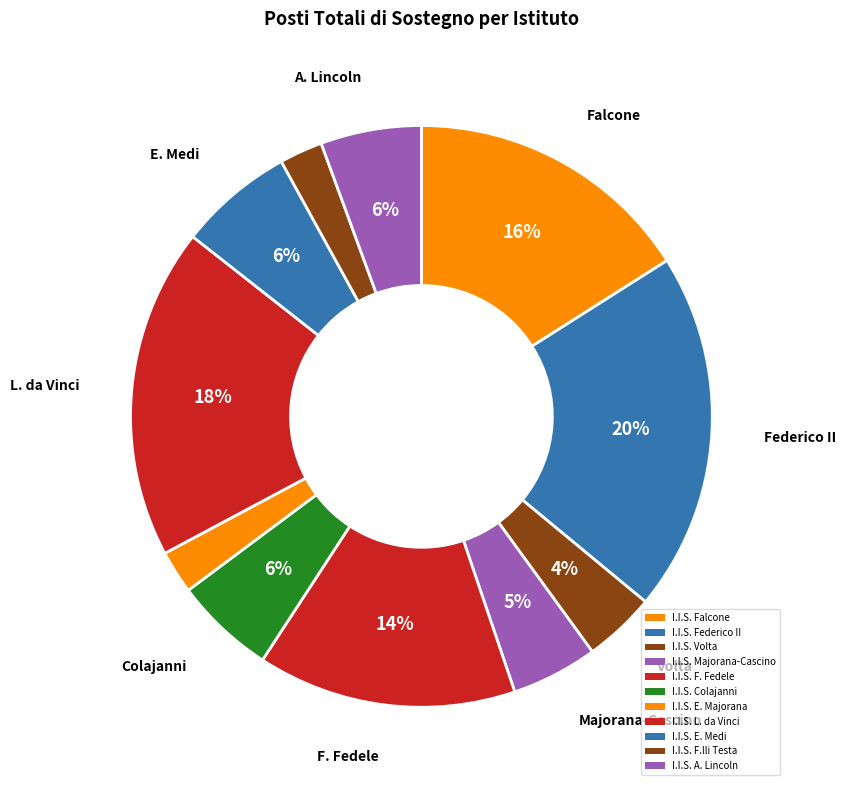

How much of the chart is everything except I.I.S. F.lli Testa?

97.6%